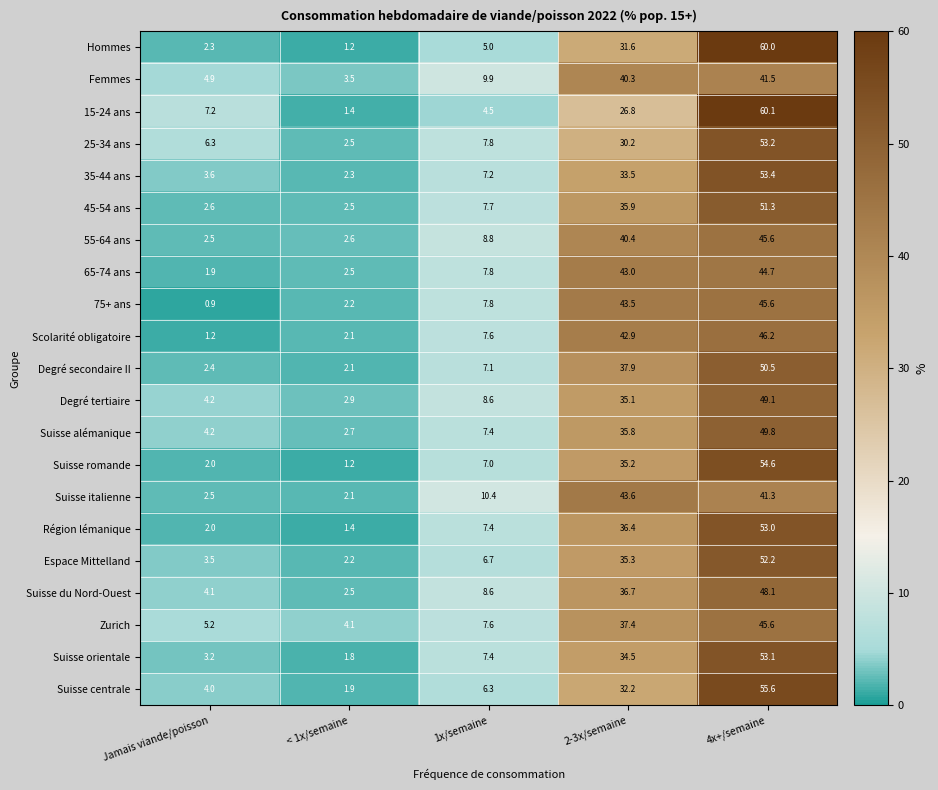

At which category does the chart reach its minimum across all series?

Jamais viande/poisson